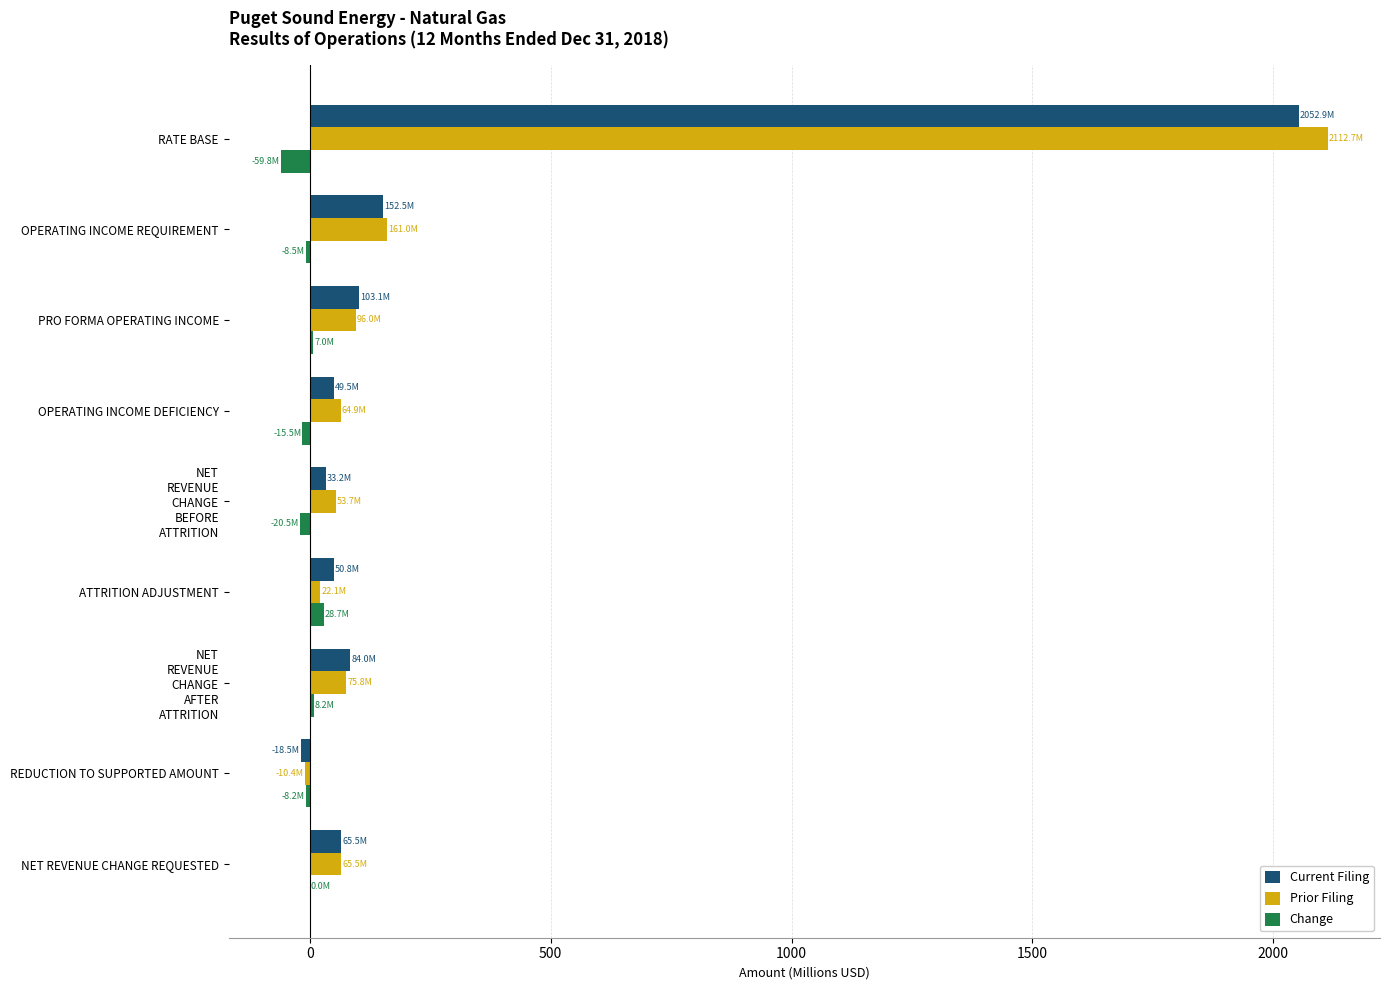

At which category does the chart reach its peak across all series?

RATE BASE